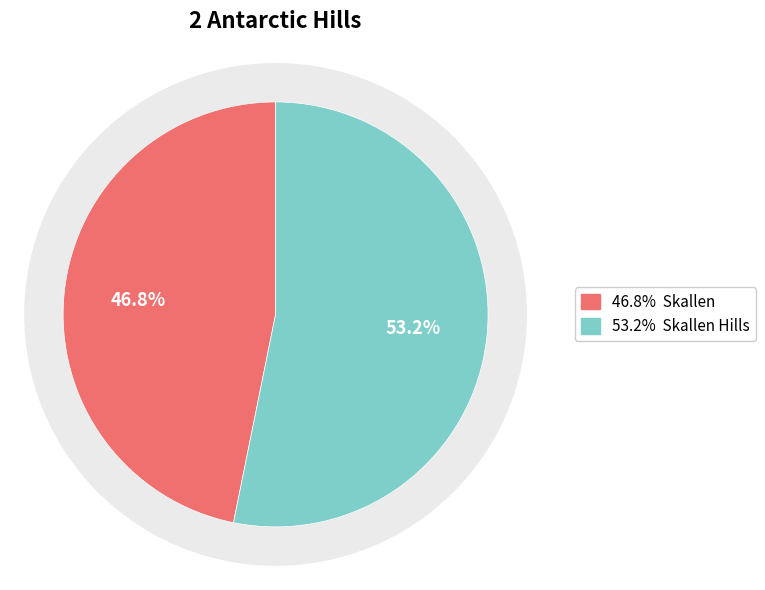

How much of the chart is everything except Skallen Hills?

46.8%